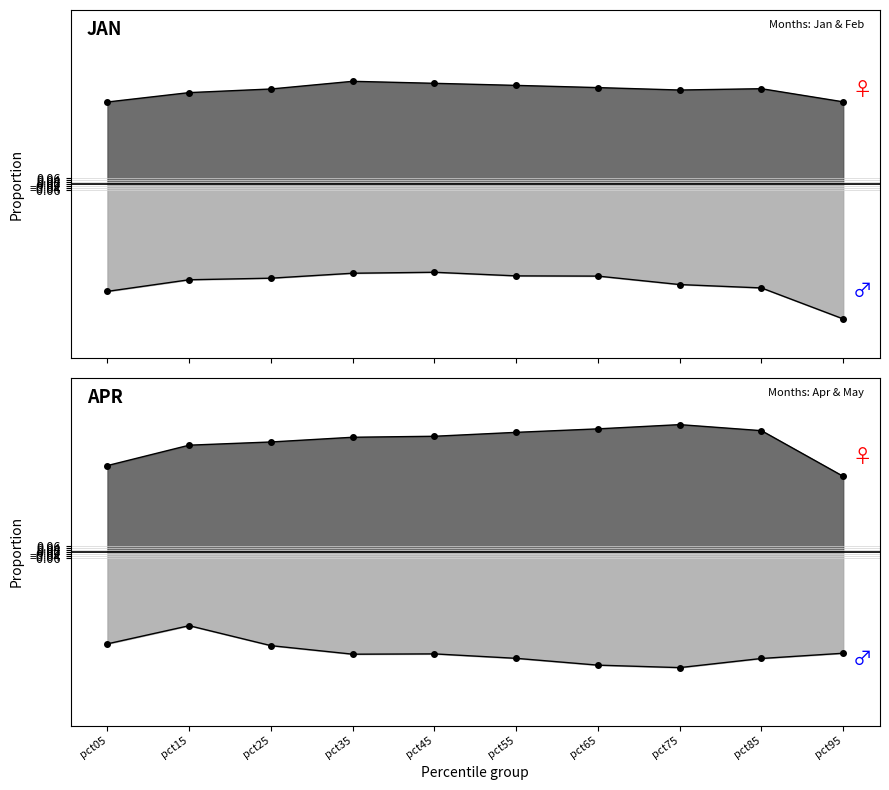

How many series are shown in this chart?

4